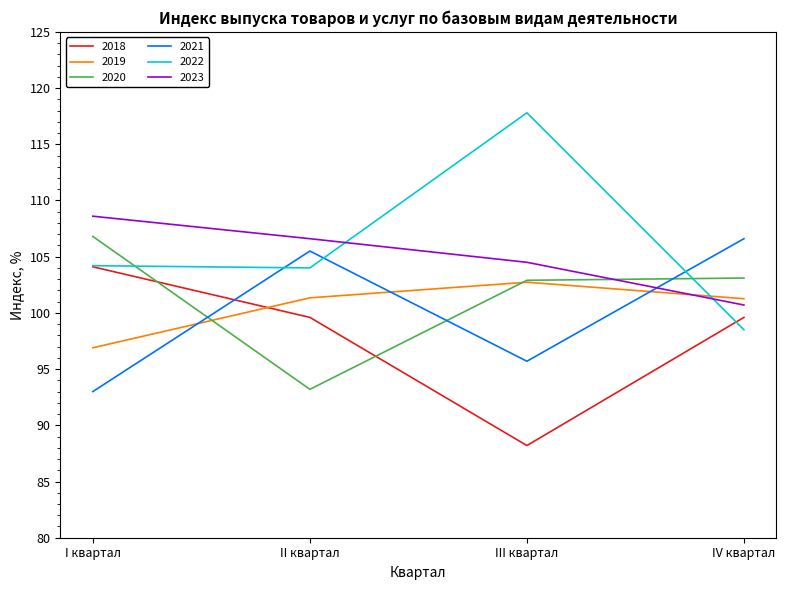

How many intersections are there between 2023 and 2019?

1